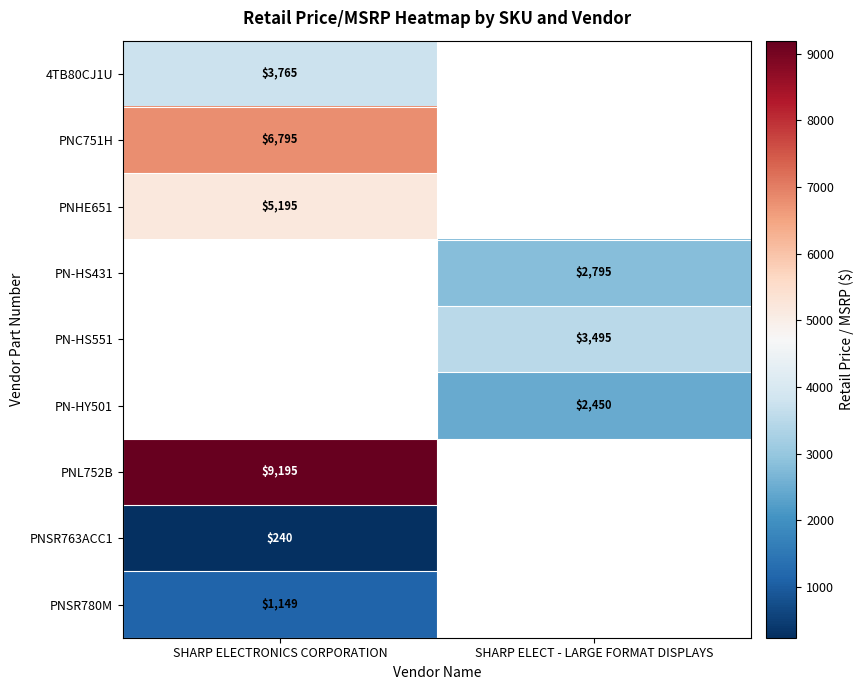

Is the value of PNHE651 at SHARP ELECTRONICS CORPORATION greater than the value of PNSR780M at SHARP ELECTRONICS CORPORATION?

Yes